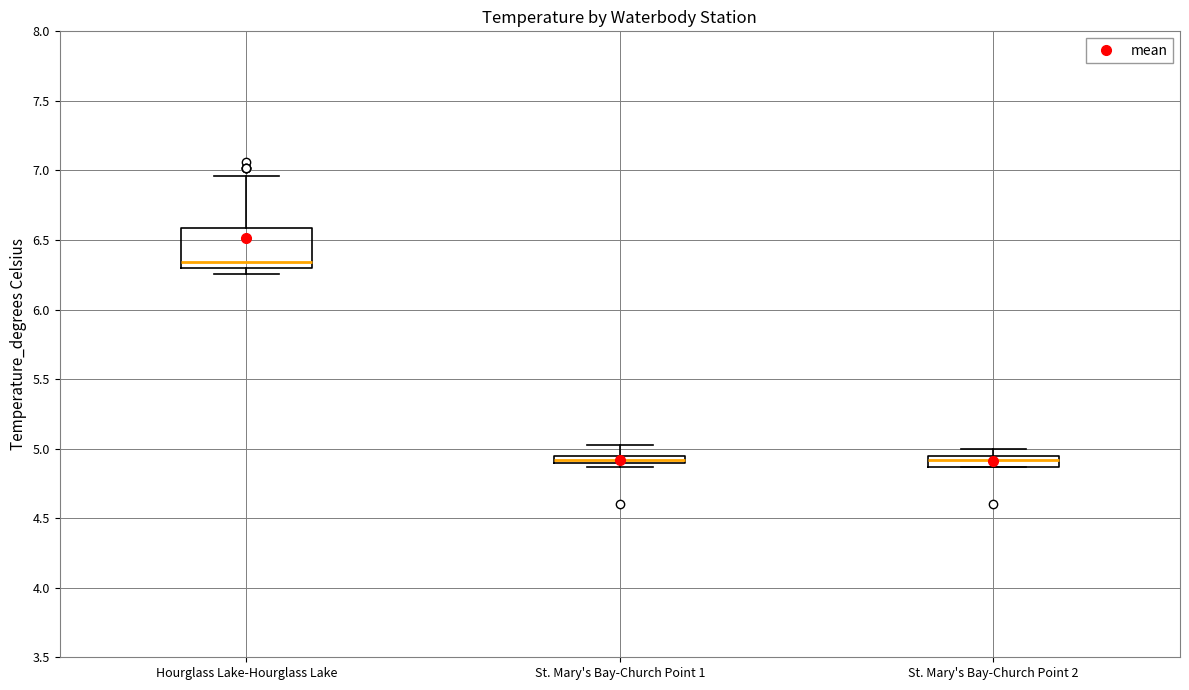

Where is the upper edge of the box for St. Mary's Bay-Church Point 1 on the y-axis? The values are not printed on the chart, so give them approximately, as read against the axis.

4.95